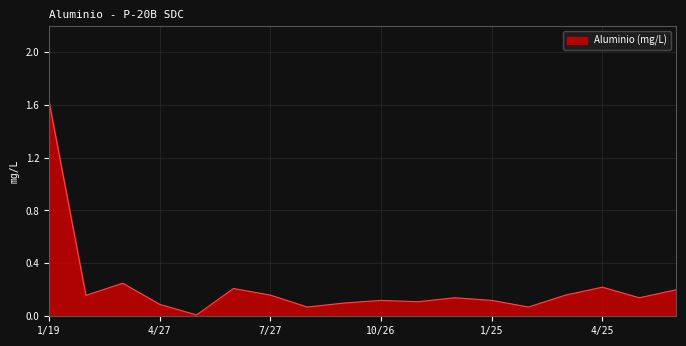

How many lines are shown in the chart?

1